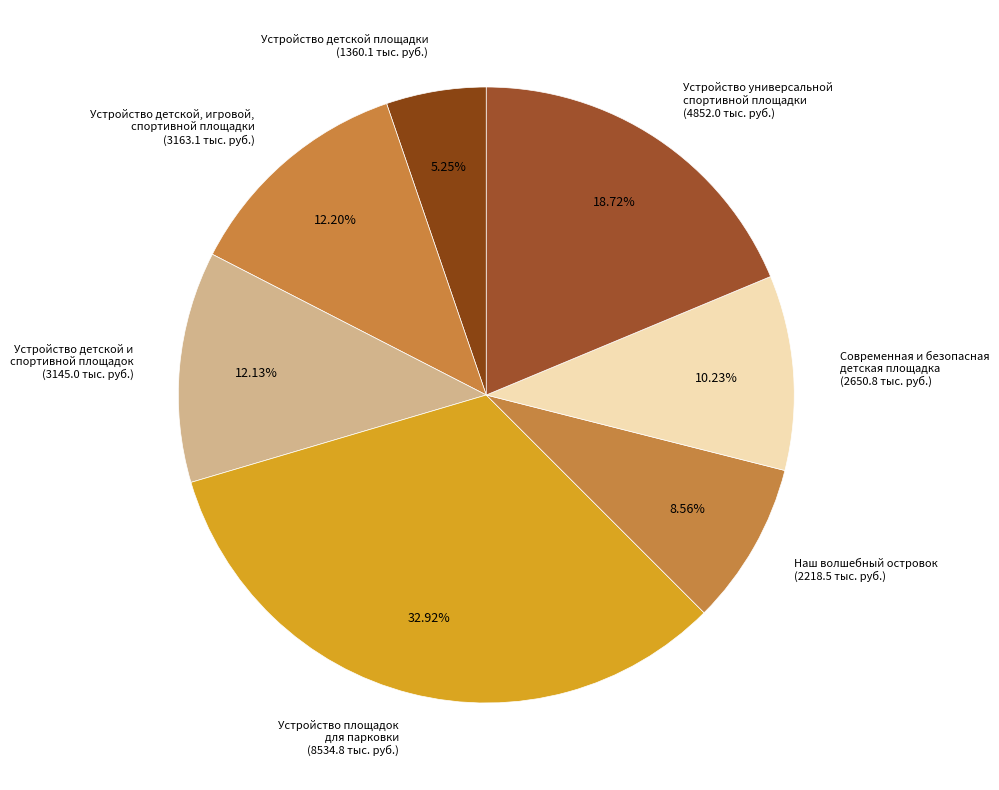

Rank the categories by value from highest to lowest.

Устройство площадок для парковки (8534.8 тыс. руб.), Устройство универсальной спортивной площадки (4852.0 тыс. руб.), Устройство детской, игровой, спортивной площадки (3163.1 тыс. руб.), Устройство детской и спортивной площадок (3145.0 тыс. руб.), Современная и безопасная детская площадка (2650.8 тыс. руб.), Наш волшебный островок (2218.5 тыс. руб.), Устройство детской площадки (1360.1 тыс. руб.)